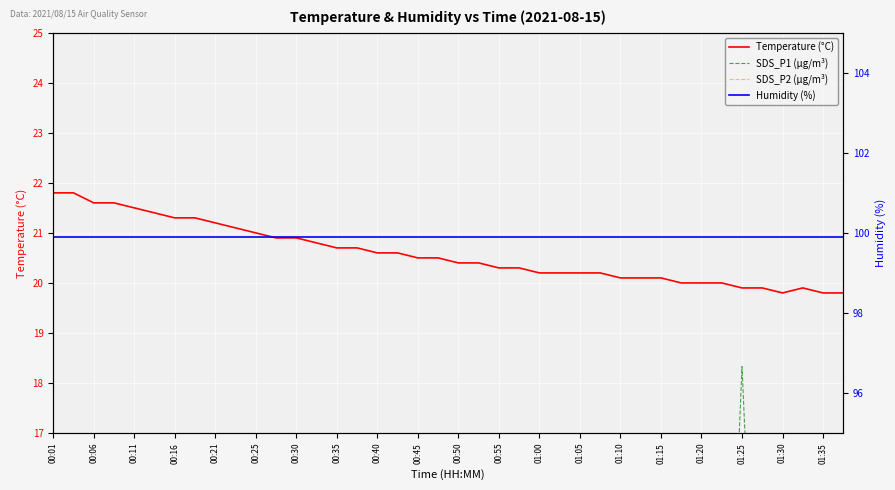

What is the difference between the second highest and second lowest values in the Temperature (°C) series?

2.0